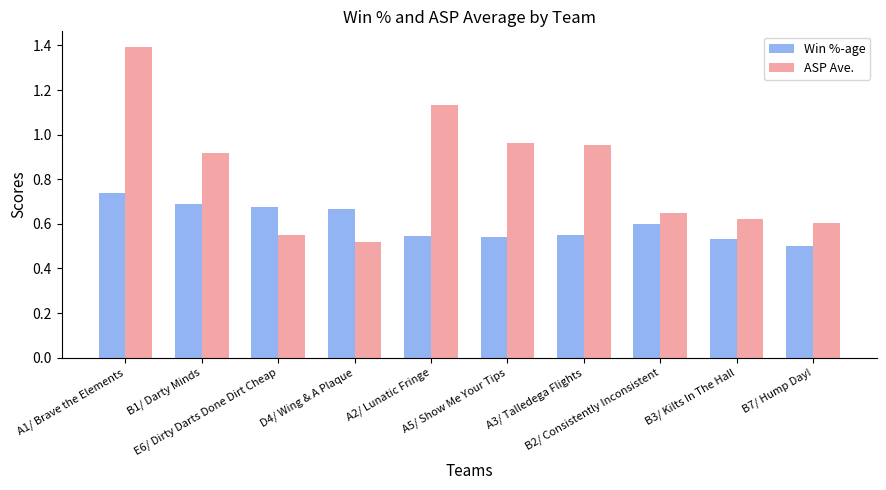

At B3/ Kilts In The Hall, list the series in order from largest to smallest.

ASP Ave., Win %-age